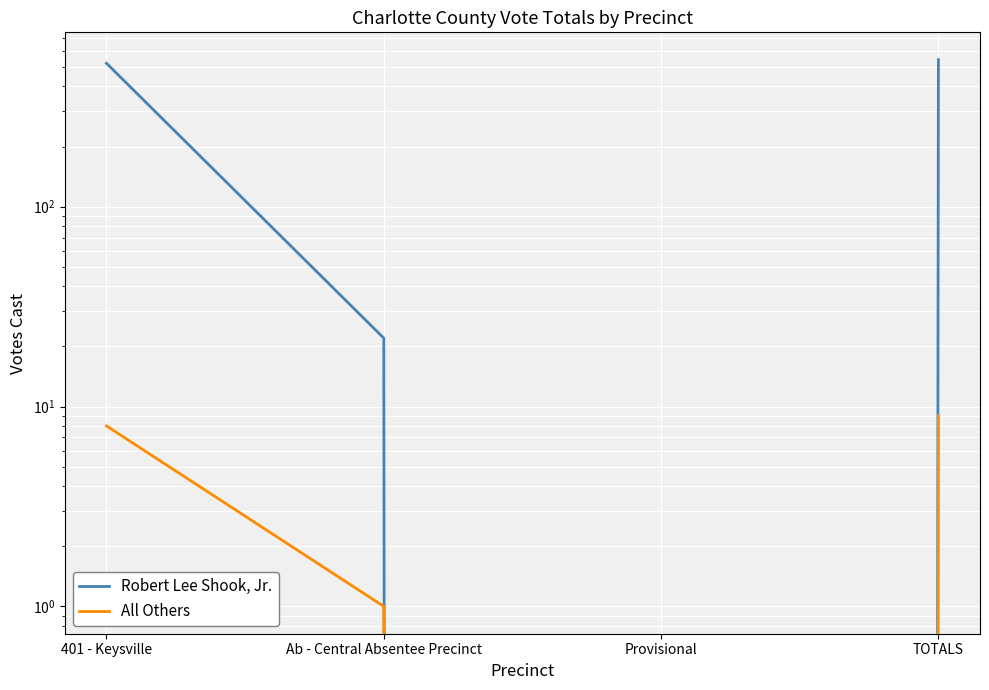

True or false: Robert Lee Shook, Jr. and All Others intersect in this chart.

False